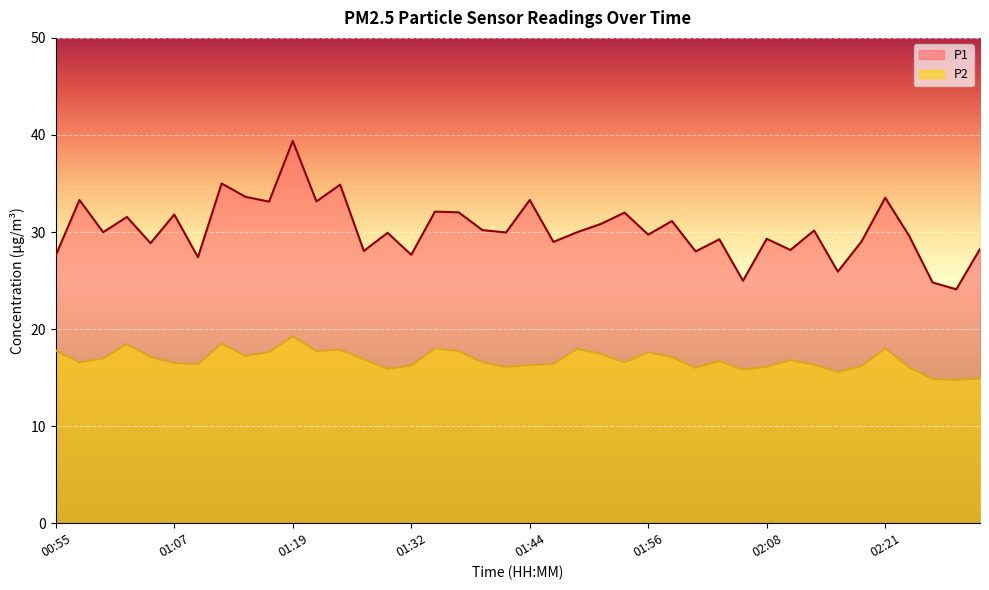

What is the label of the 16th point from the right?

01:54